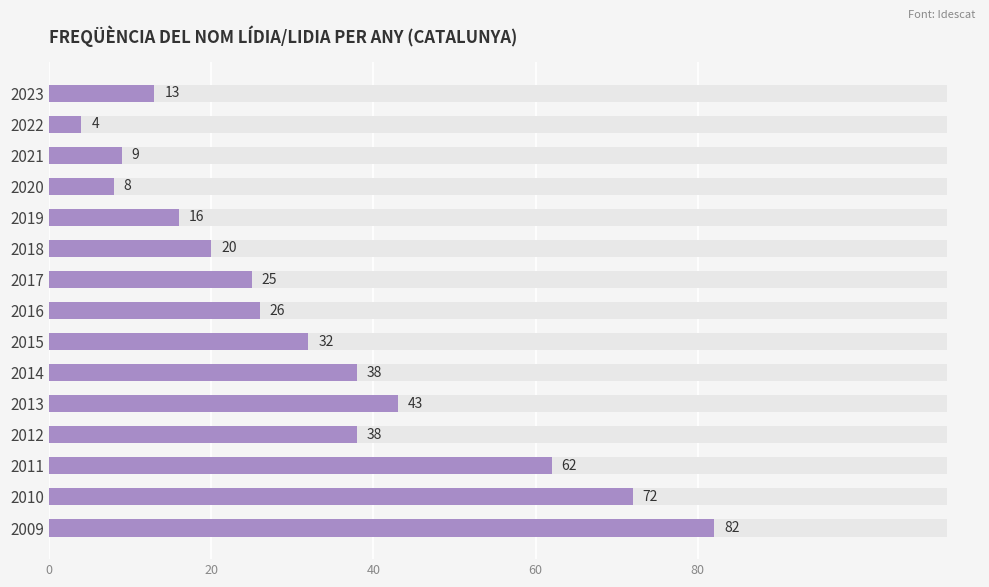

The value at 2009 is 82. True or false?

True